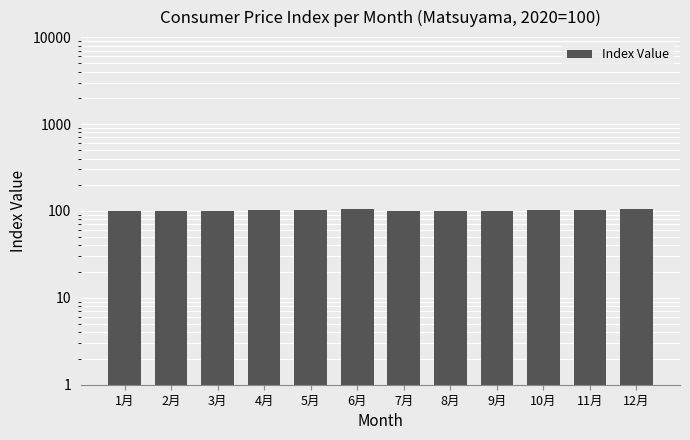

Approximately how many times larger is the value at 9月 compared to 1月?

1.0